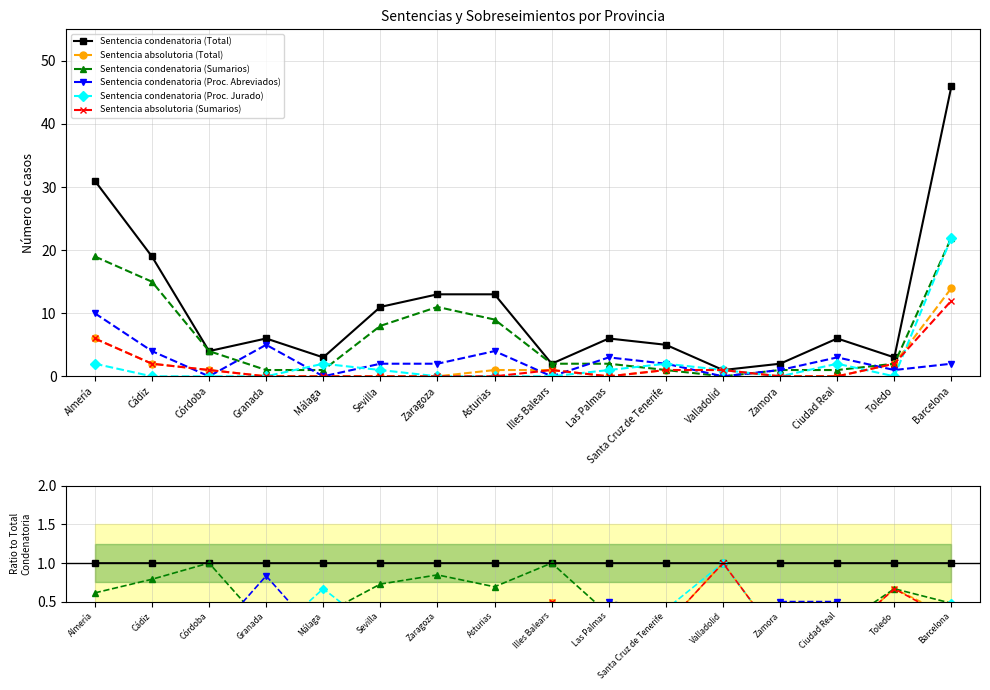

True or false: Sentencia absolutoria (Sumarios) and Sentencia condenatoria (Total) cross at least once.

False